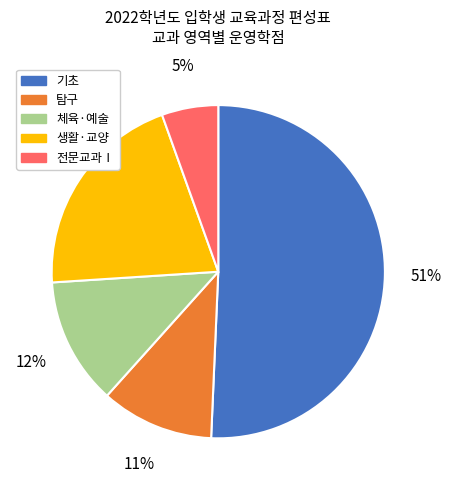

True or false: 생활·교양 accounts for 1% of the total.

False